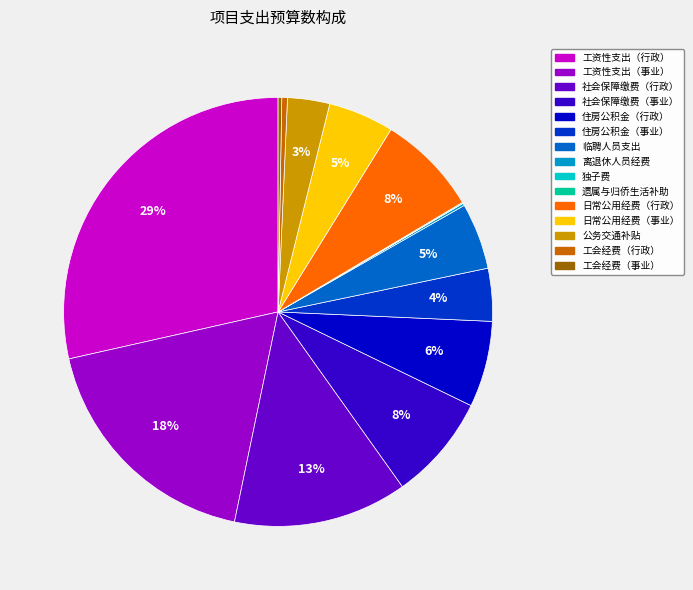

Does any single category account for the majority?

No